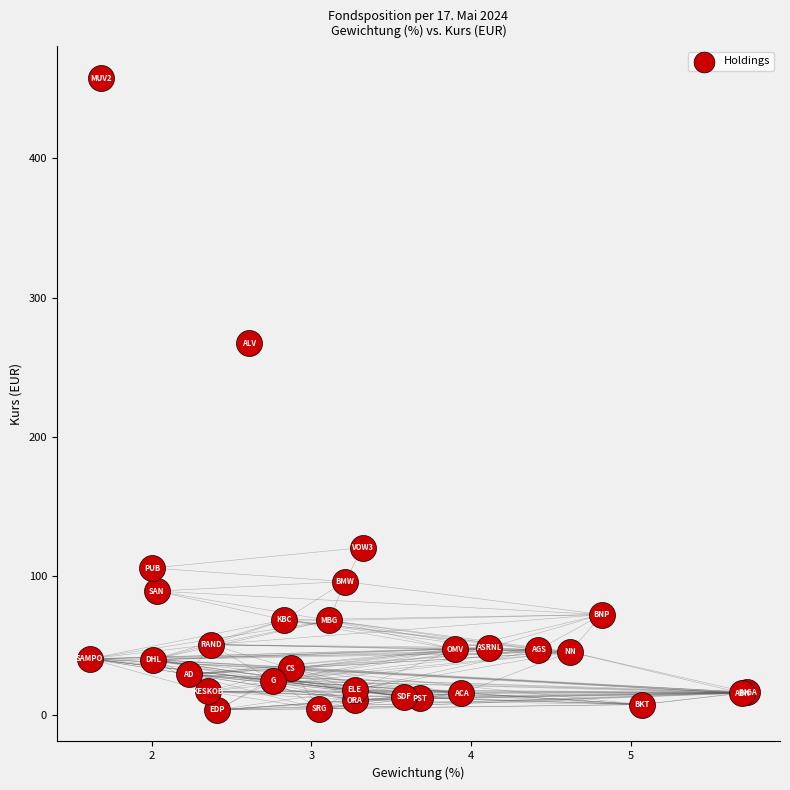

What Y value in the scatter plot is closest to 230?

267.4